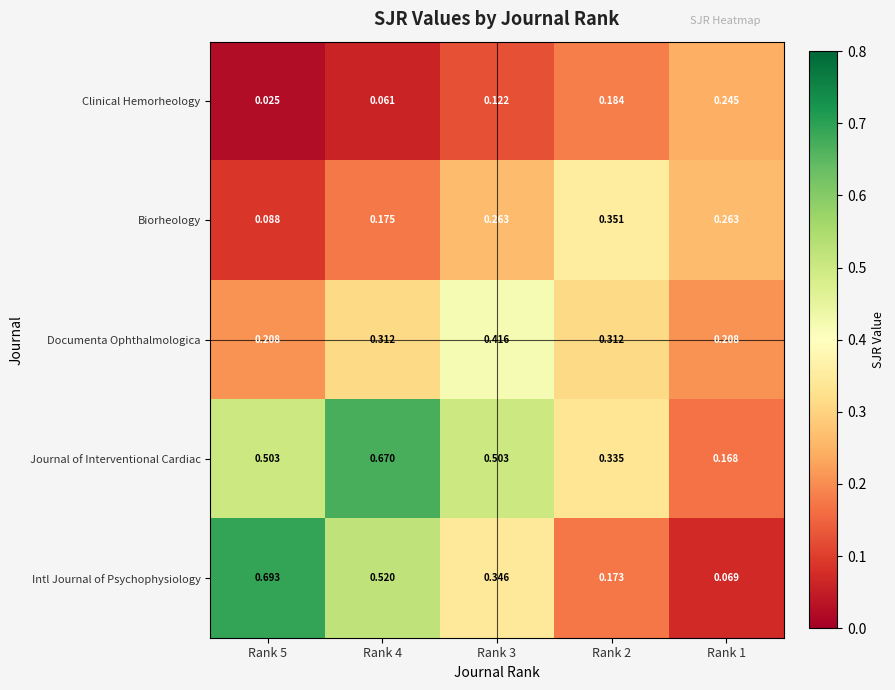

Which series has the largest range (max minus min)?

Intl Journal of Psychophysiology